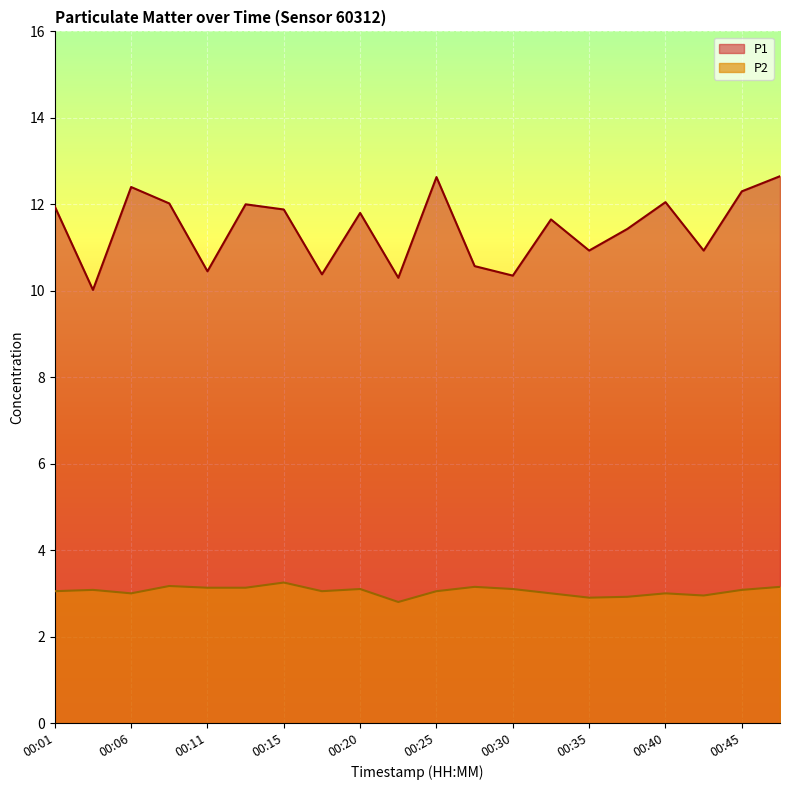

Which label corresponds to the smallest value in the chart?

00:23